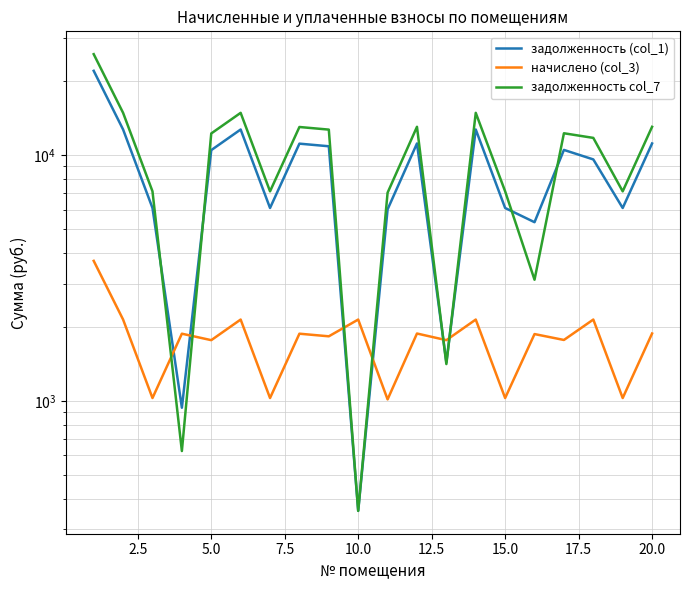

True or false: задолженность col_7 and начислено (col_3) intersect in this chart.

True